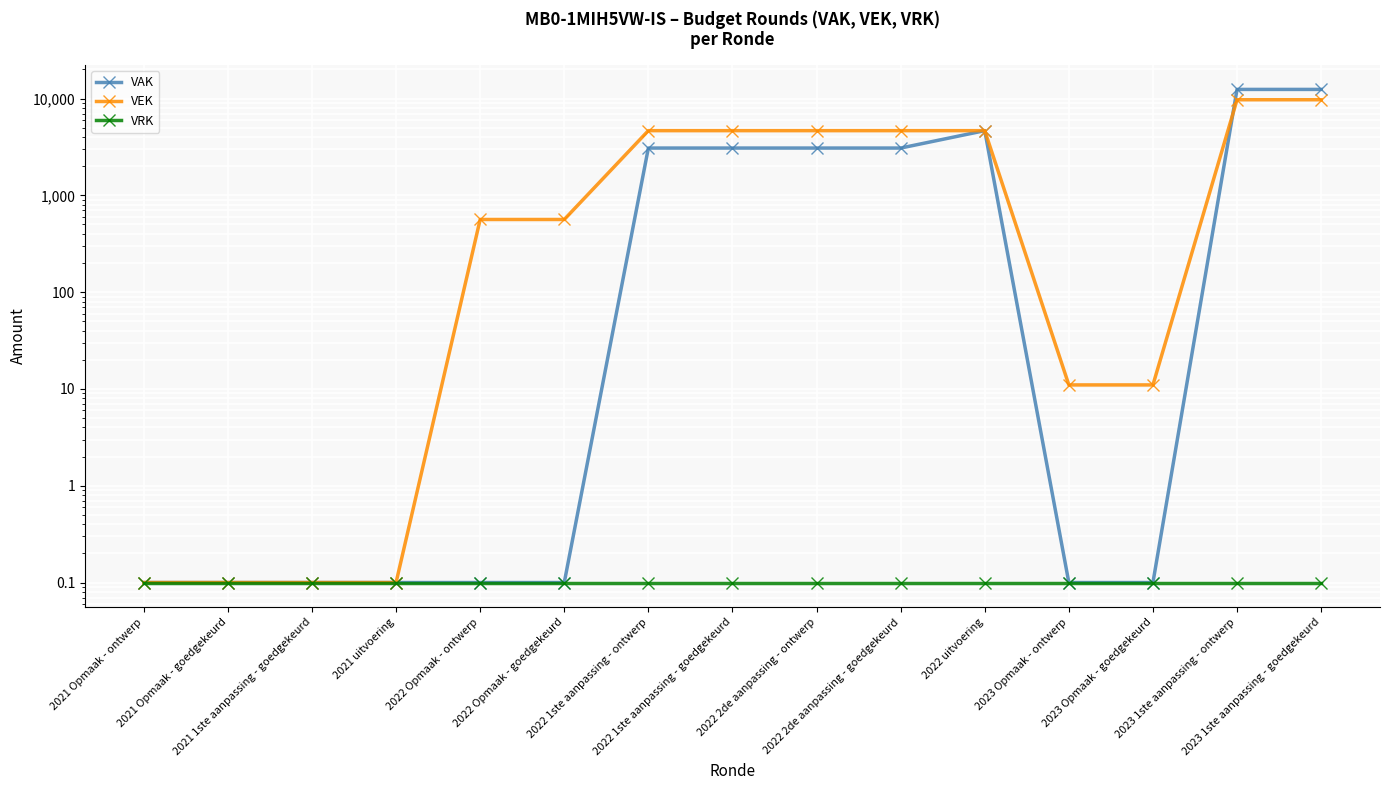

At which label does VEK reach its minimum?

2021 Opmaak - ontwerp